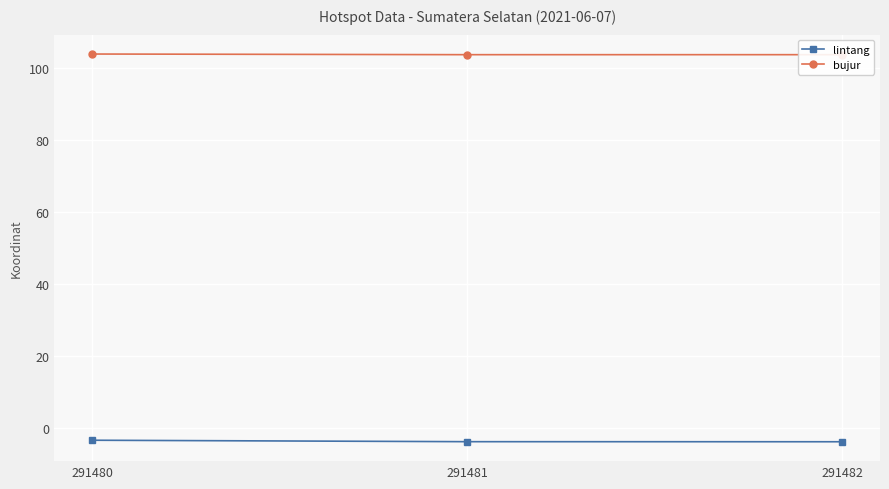

What are all the series names shown in the legend?

lintang, bujur